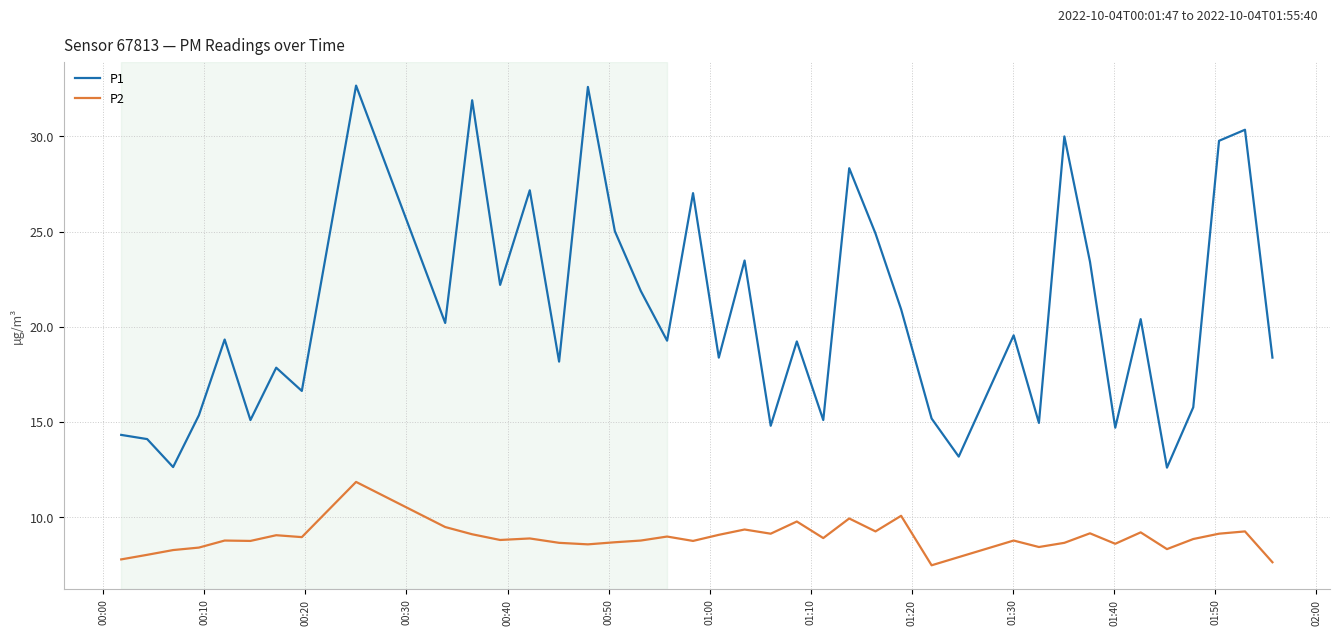

True or false: P1 and P2 cross at least once.

False